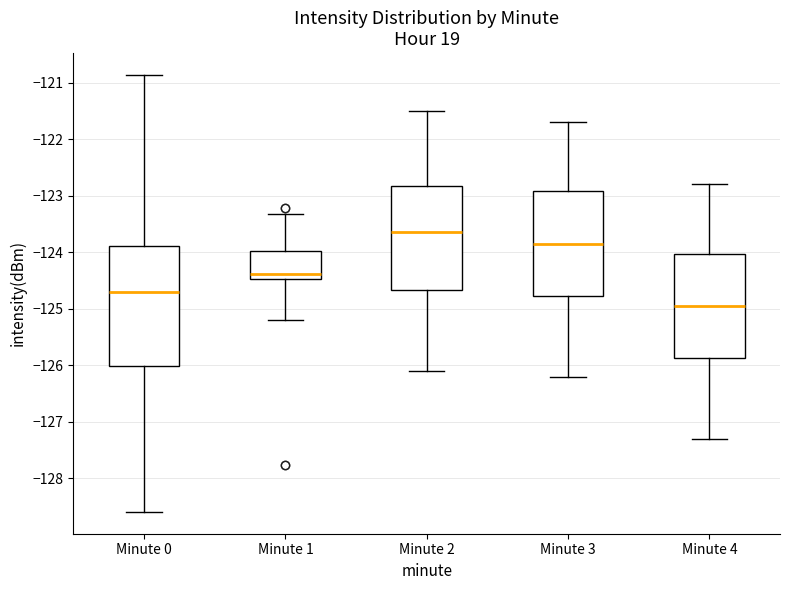

Where is the lower edge of the box for Minute 3 on the y-axis? The values are not printed on the chart, so give them approximately, as read against the axis.

-124.8